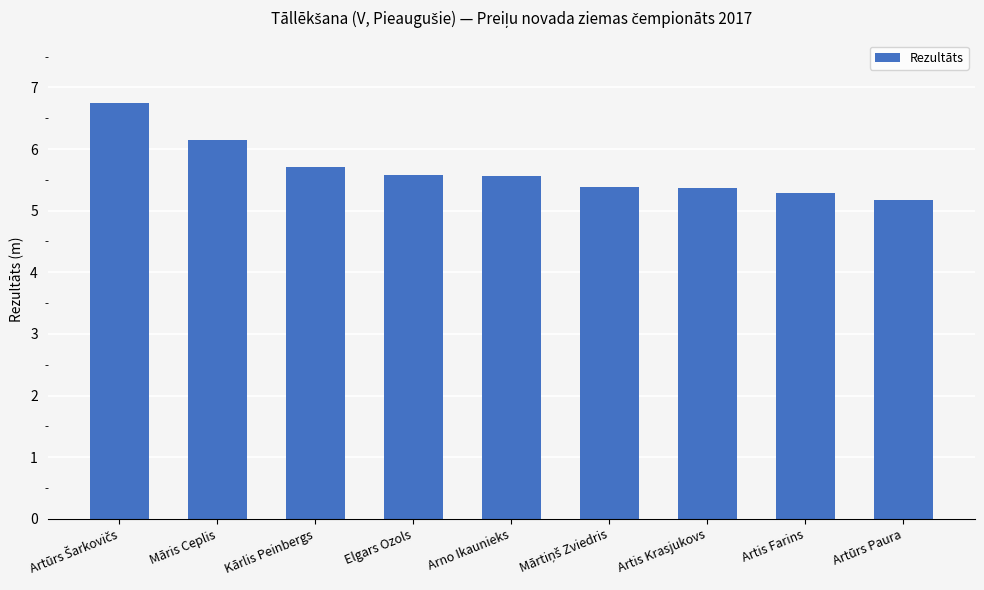

Does the chart contain stacked bars?

No